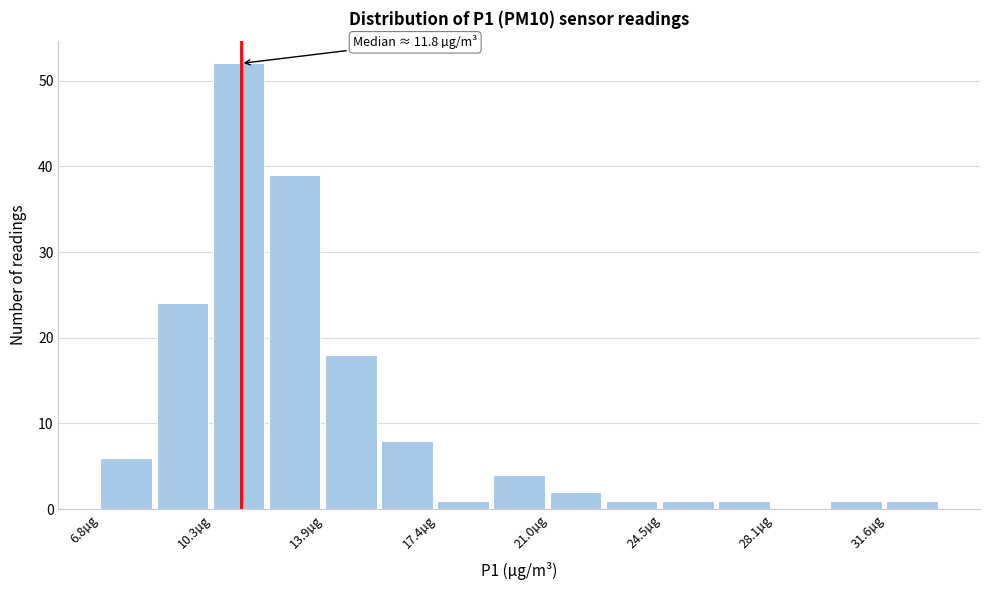

Read against the x-axis, roughly where is the centre of the tallest bar?

11.0